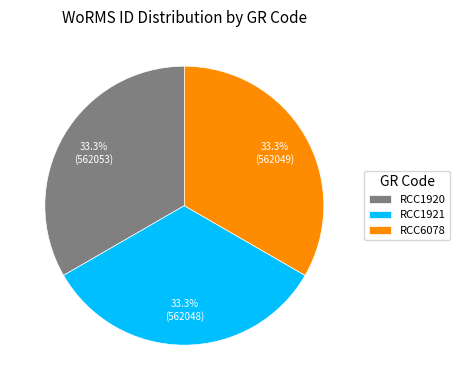

What is the ratio of the value at RCC1920 to the value at RCC6078?

1.0